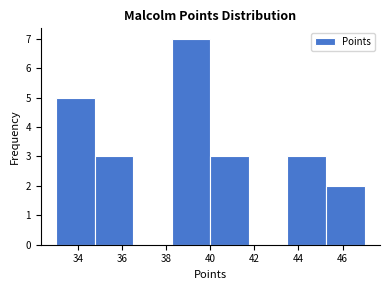

Reading left to right, list every bar in this chart as the range it spans on the x-axis followed by its height. Neither the bar edges nor the heights are printed on the chart, so give them approximately, as read against the axes.

33.00 to 34.75: 5
34.75 to 36.50: 3
36.50 to 38.25: 0
38.25 to 40.00: 7
40.00 to 41.75: 3
41.75 to 43.50: 0
43.50 to 45.25: 3
45.25 to 47.00: 2